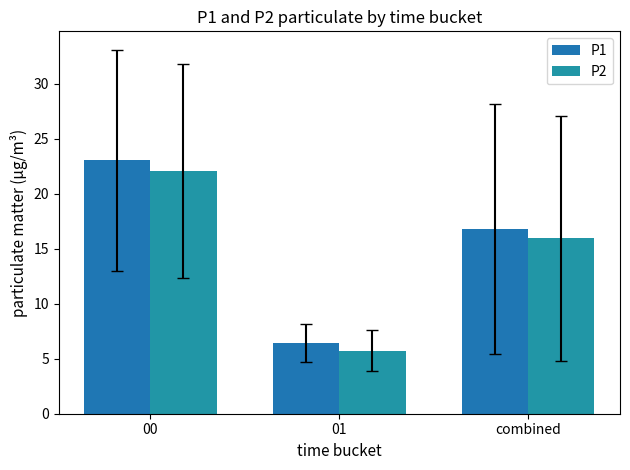

What is the label of the 2nd bar from the left?

01